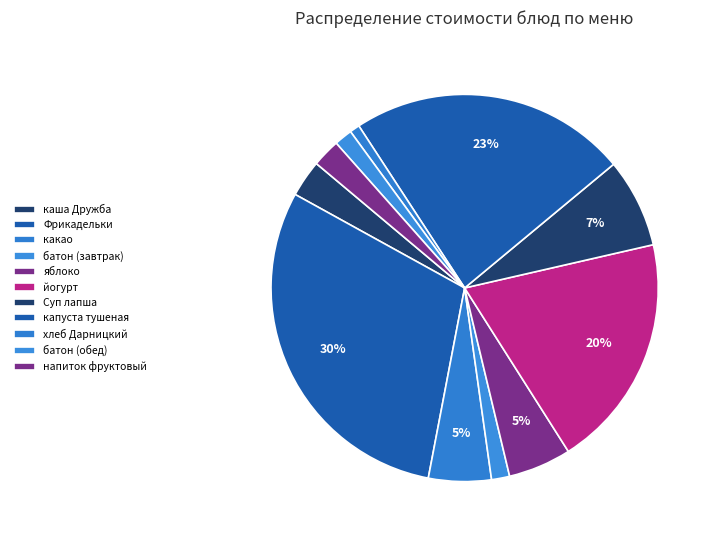

True or false: Фрикадельки accounts for 30% of the total.

True